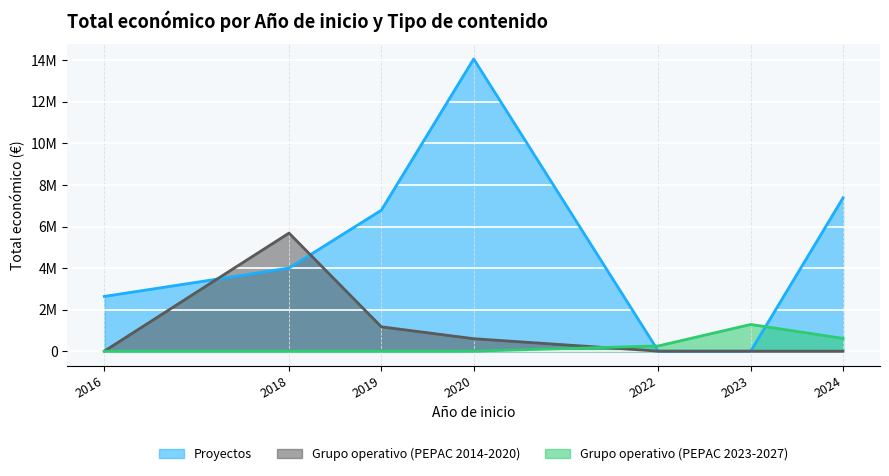

Rank the series by their average value, from highest to lowest.

Proyectos, Grupo operativo (PEPAC 2014-2020), Grupo operativo (PEPAC 2023-2027)